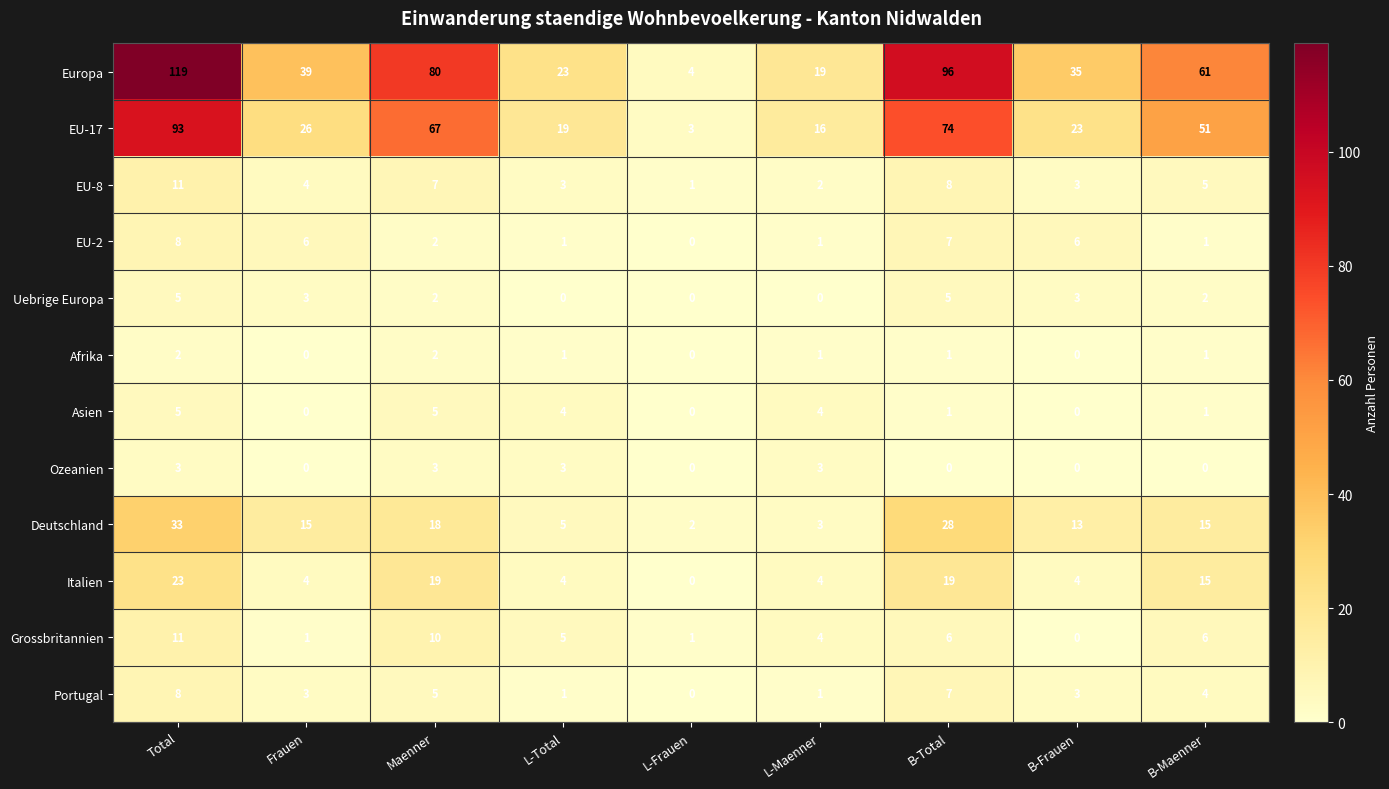

Where is Italien nearest to the value 11?

B-Maenner